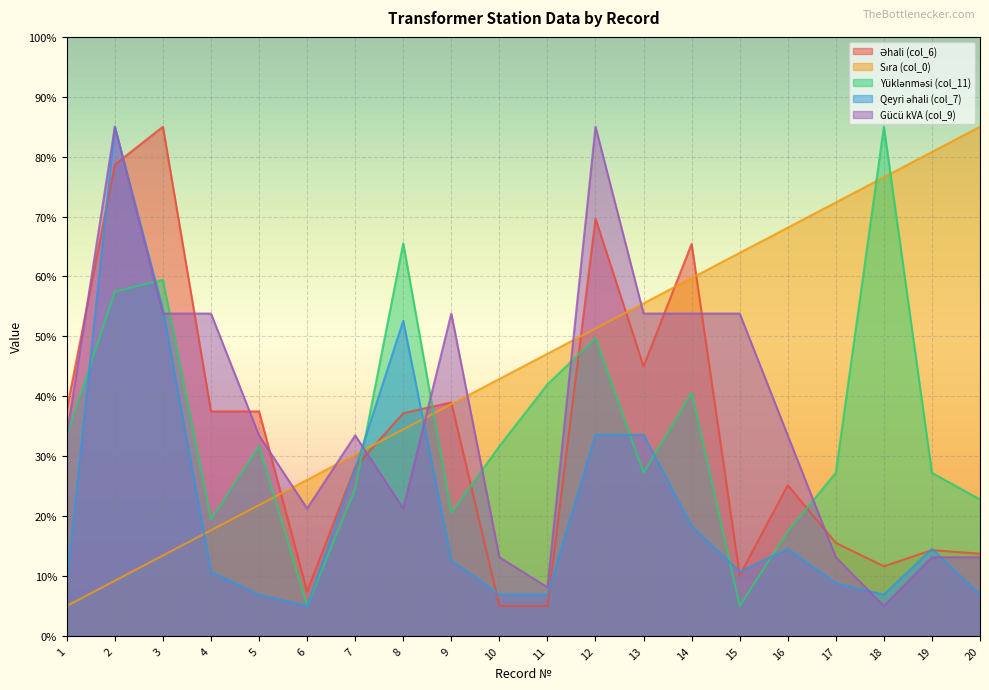

Which category has the highest value in the Gücü kVA (col_9) series?

2